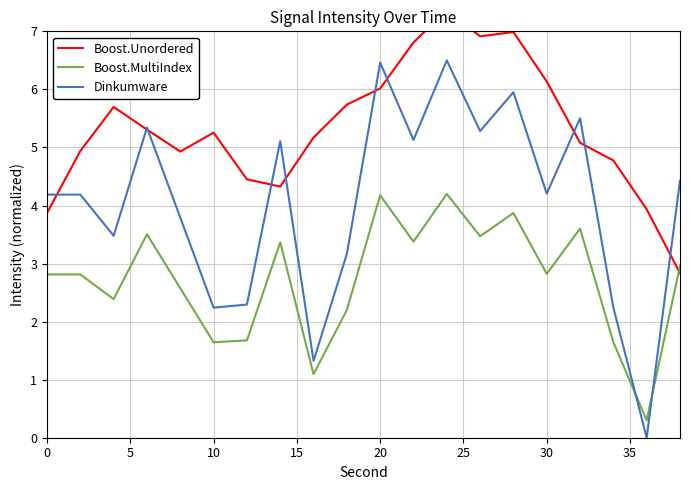

True or false: Dinkumware has a value of 4.2 at 30.

True